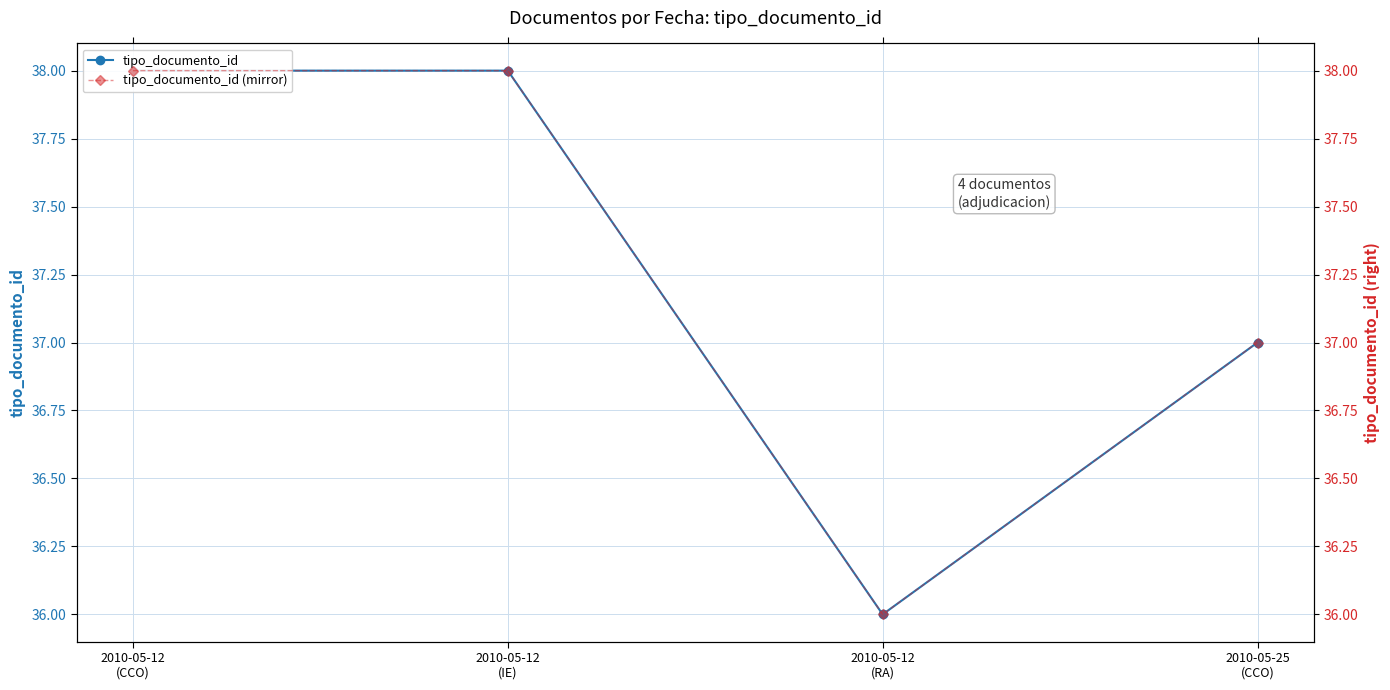

Between 2010-05-12
(CCO) and 2010-05-12
(IE), which series saw the biggest shift?

tipo_documento_id